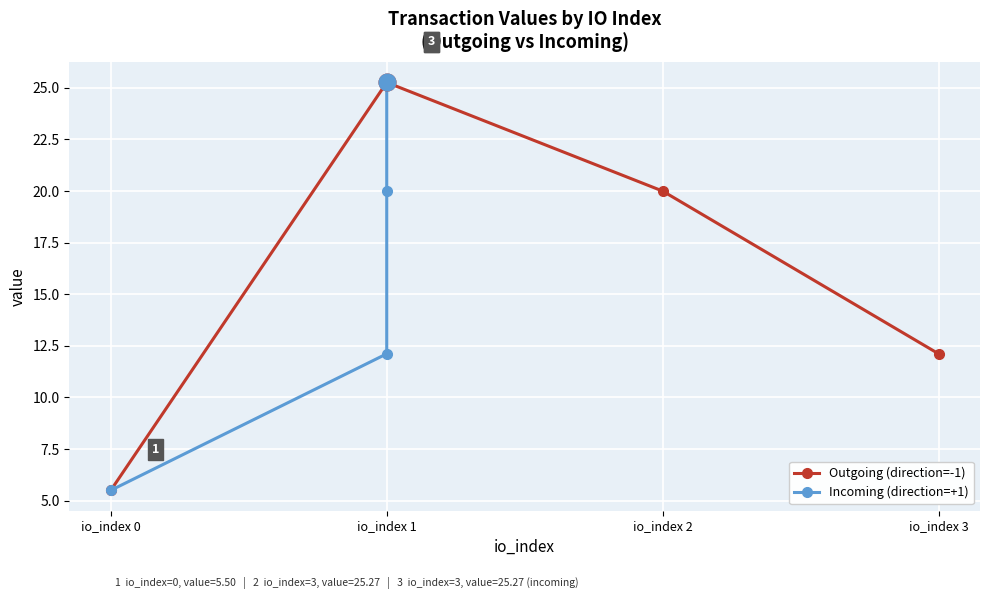

Is it true that Outgoing (direction=-1) equals 25.3 at io_index 1?

True